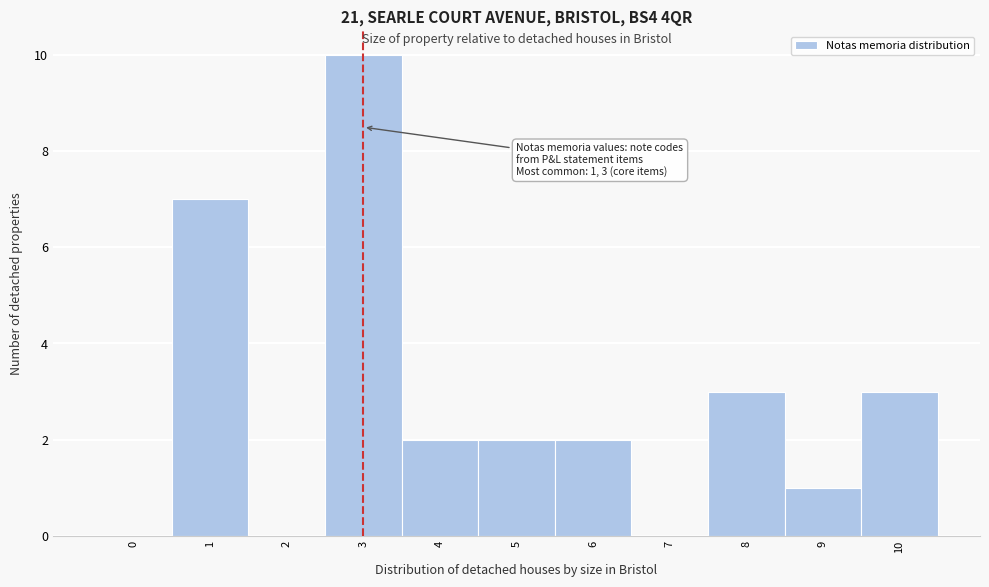

Reading left to right, what are all the values shown in this chart?

0=0	1=7	2=0	3=10	4=2	5=2	6=2	7=0	8=3	9=1	10=3